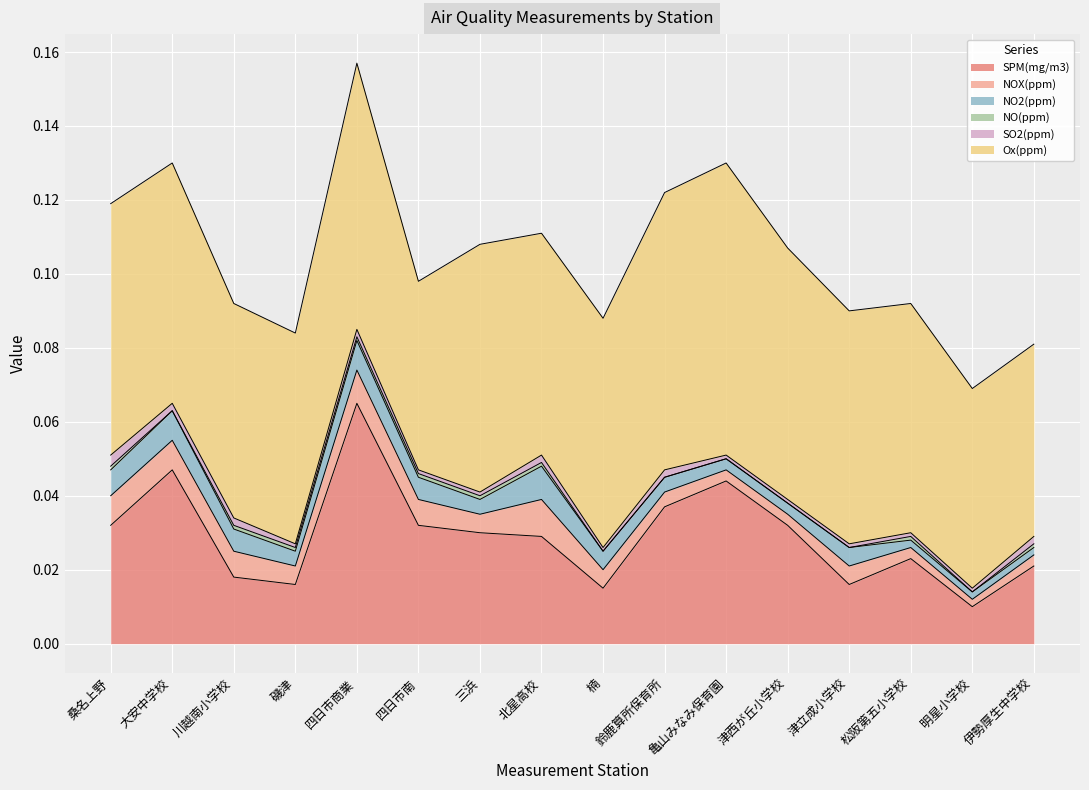

How many lines are shown in the chart?

6